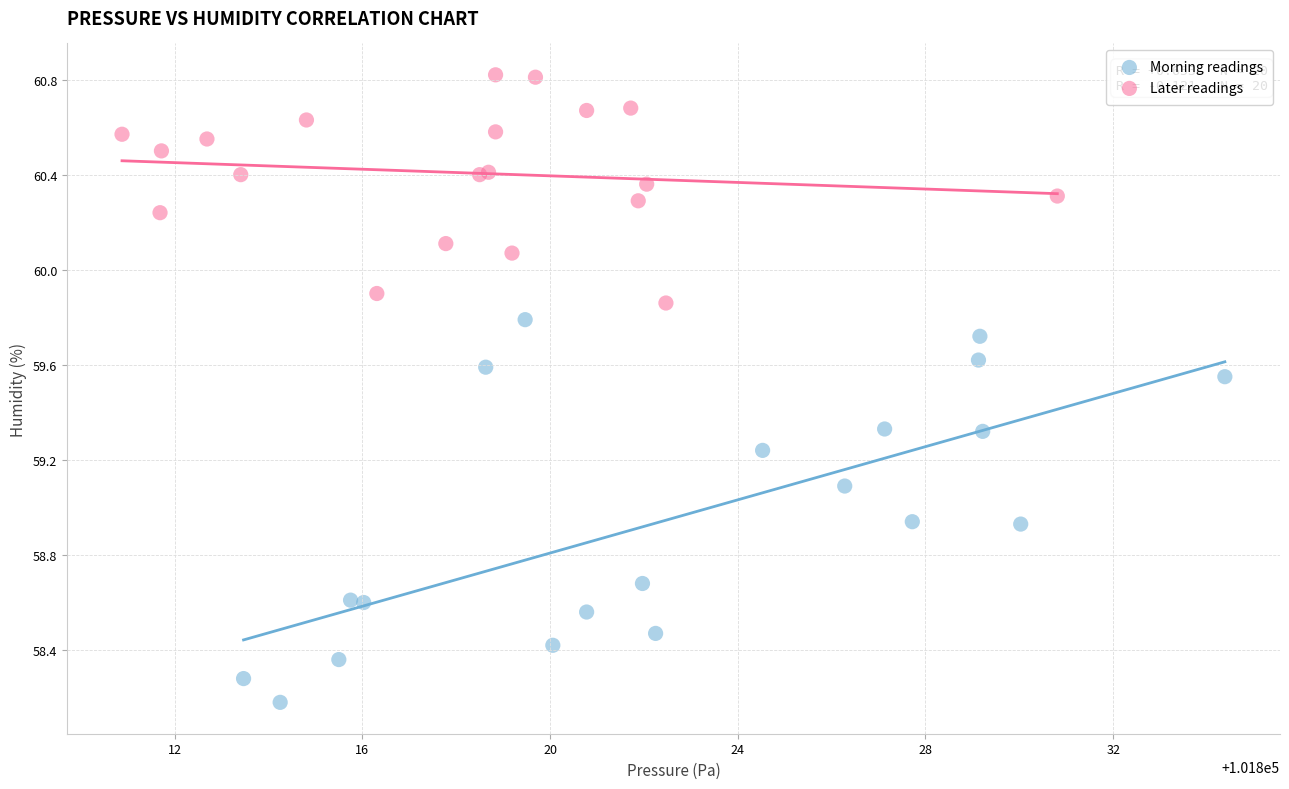

What are all the series names shown in the legend?

Morning readings, Later readings